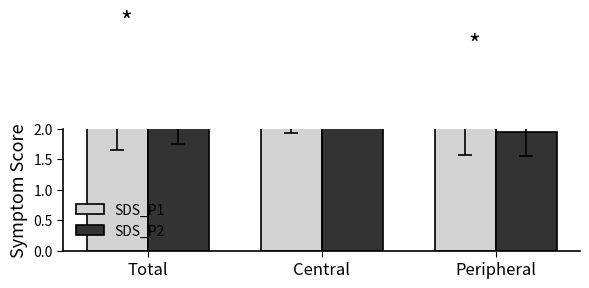

Reading left to right, extract all data points from this chart.

SDS_P1: 2.5	2.8	2.3
SDS_P2: 2.2	2.5	1.9